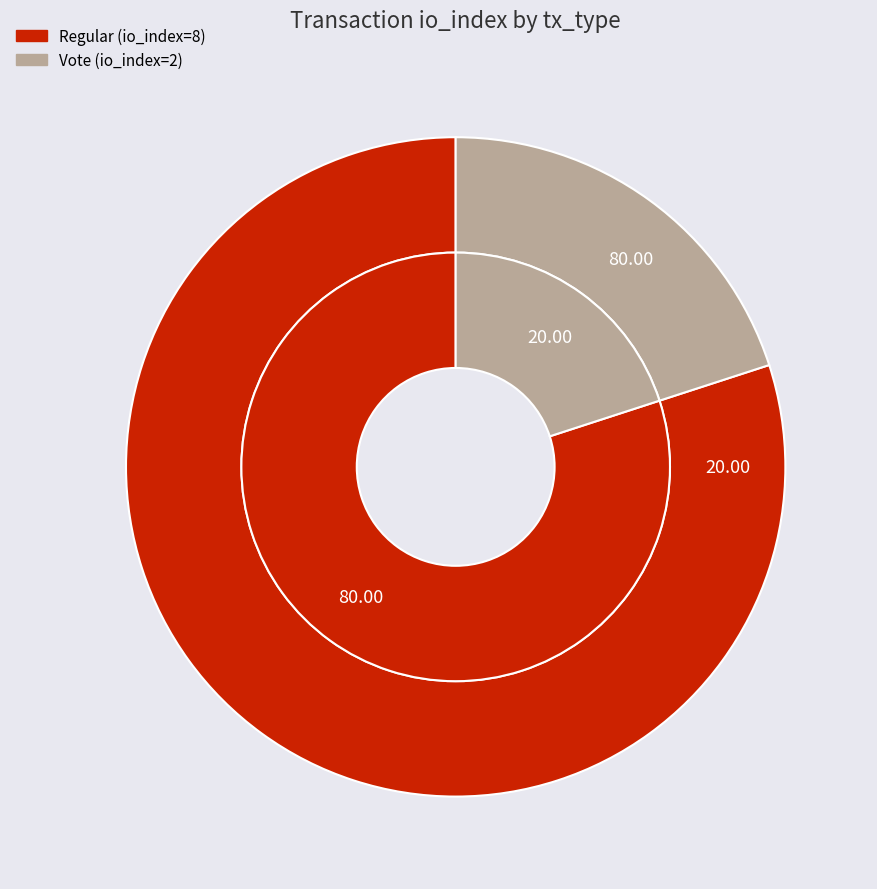

Which category has the smallest portion of the pie?

Vote (io_index=2)